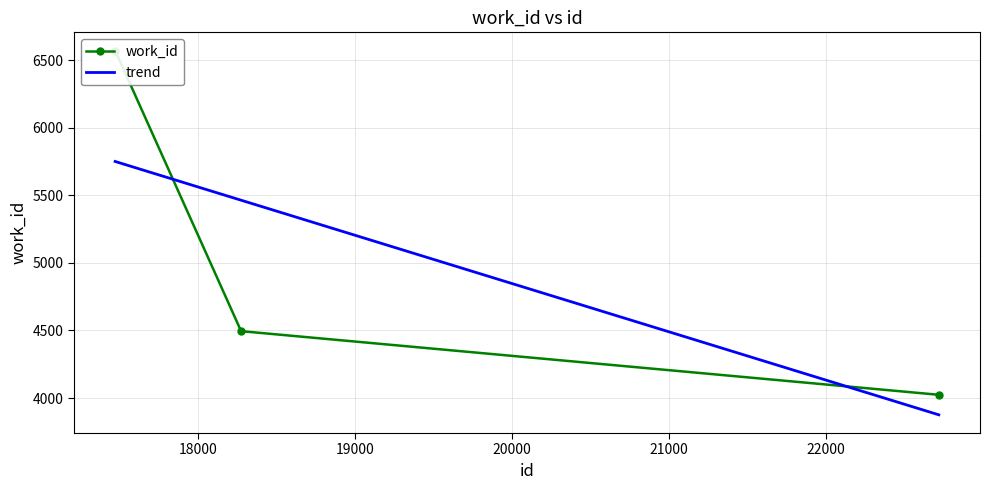

Which has a higher value, 18272 or 17469?

17469